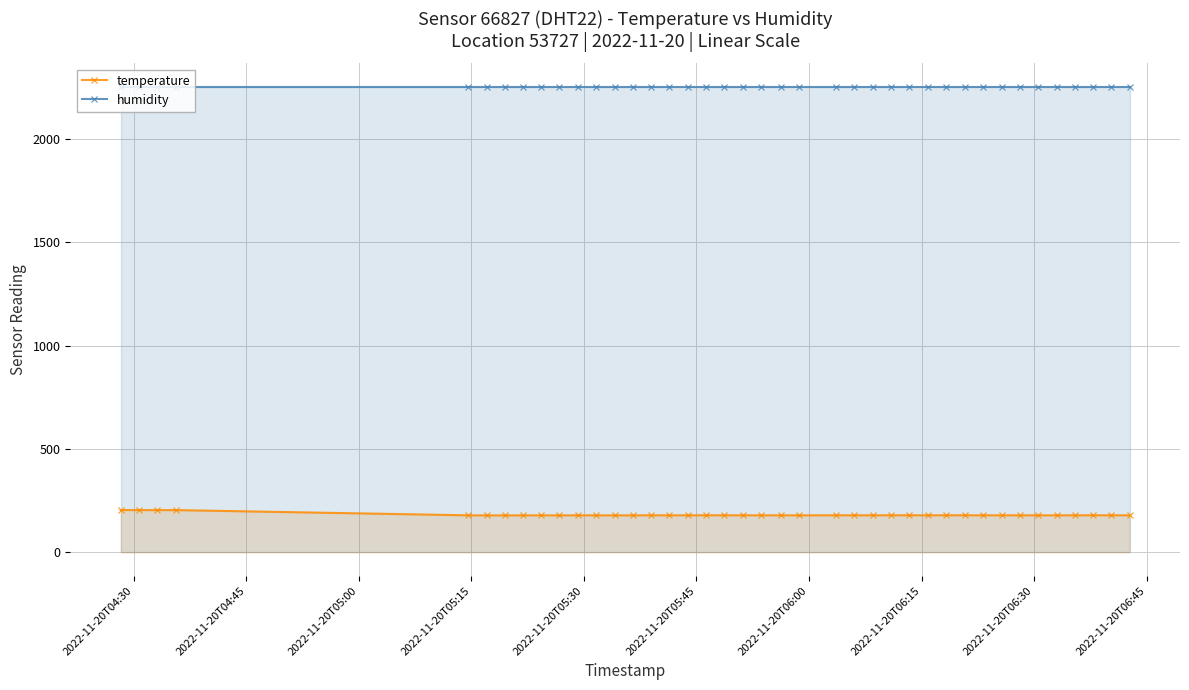

True or false: humidity and temperature cross at least once.

False